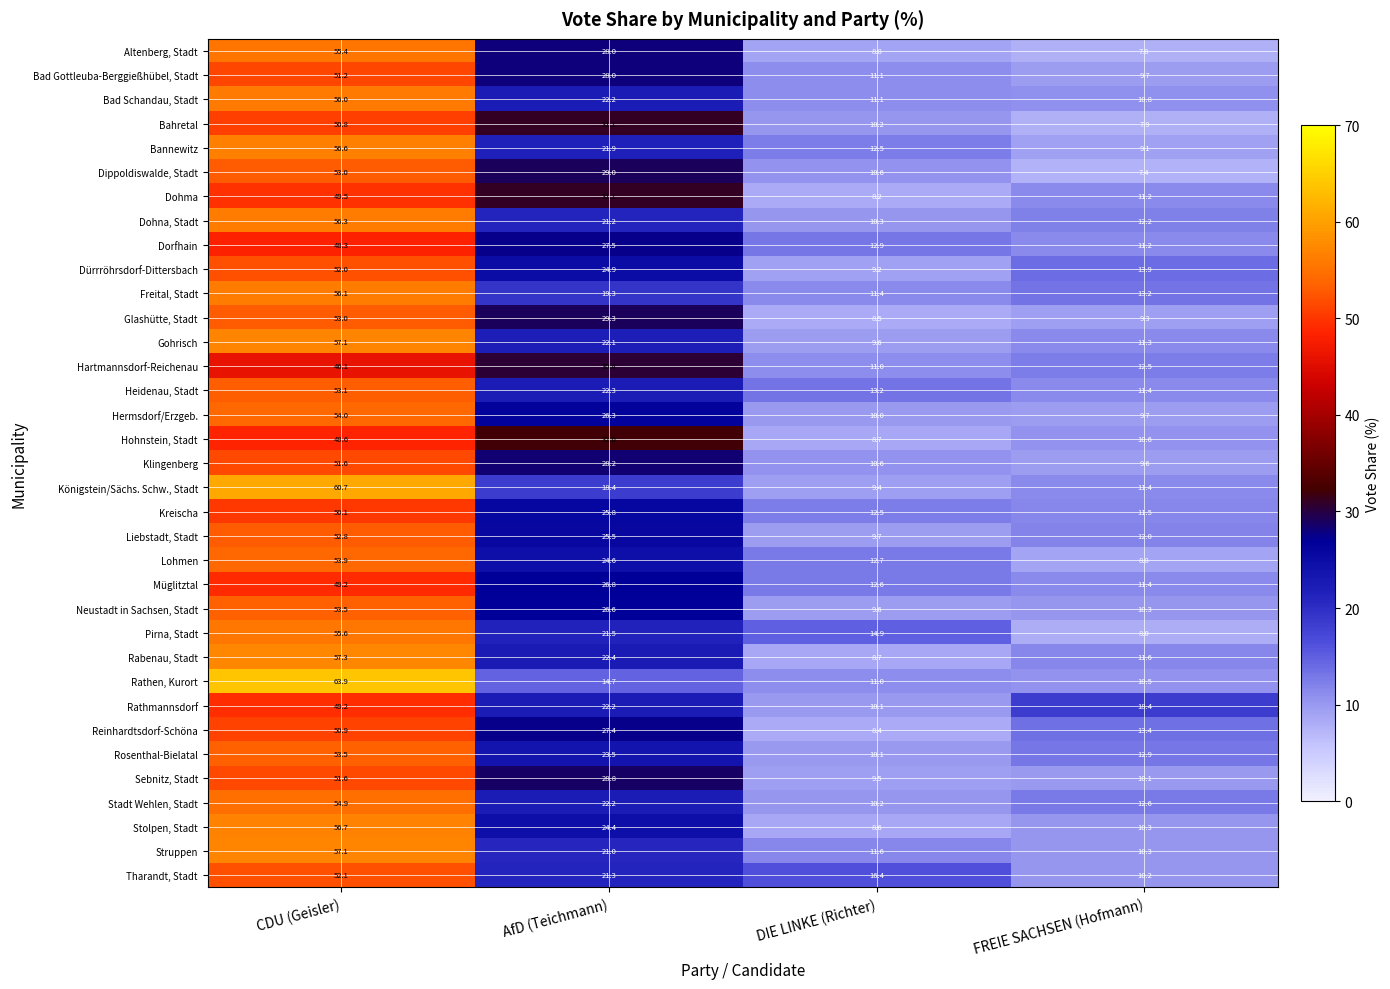

Where is Lohmen nearest to the value 31?

AfD (Teichmann)